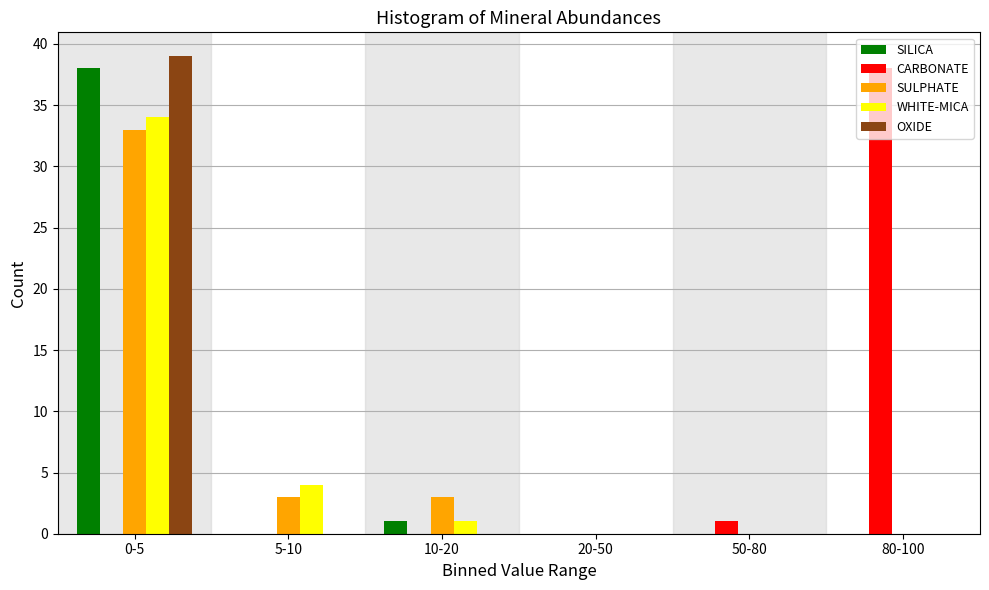

The value of SULPHATE at 20-50 is 12. True or false?

False